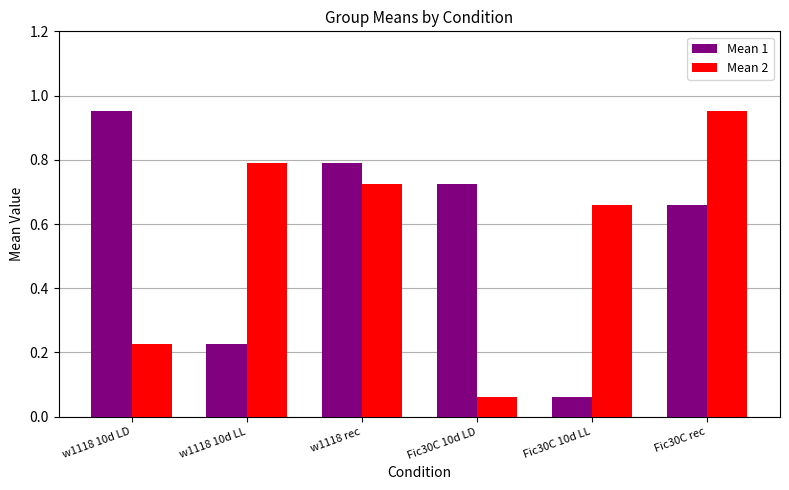

What is the spread (max minus min) of values at Fic30C 10d LL?

0.6